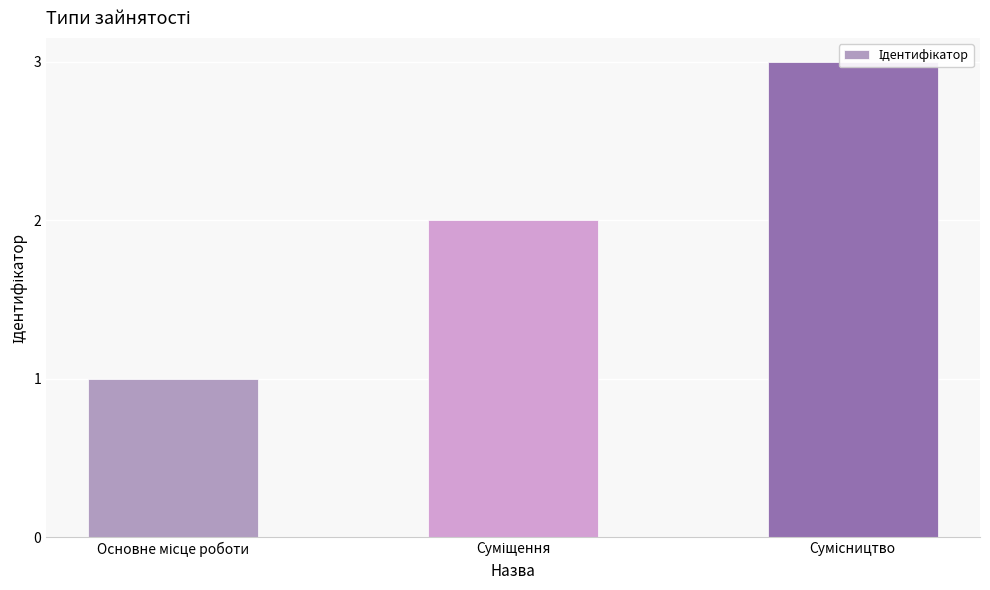

Reading left to right, transcribe all the data shown in this chart.

1	2	3